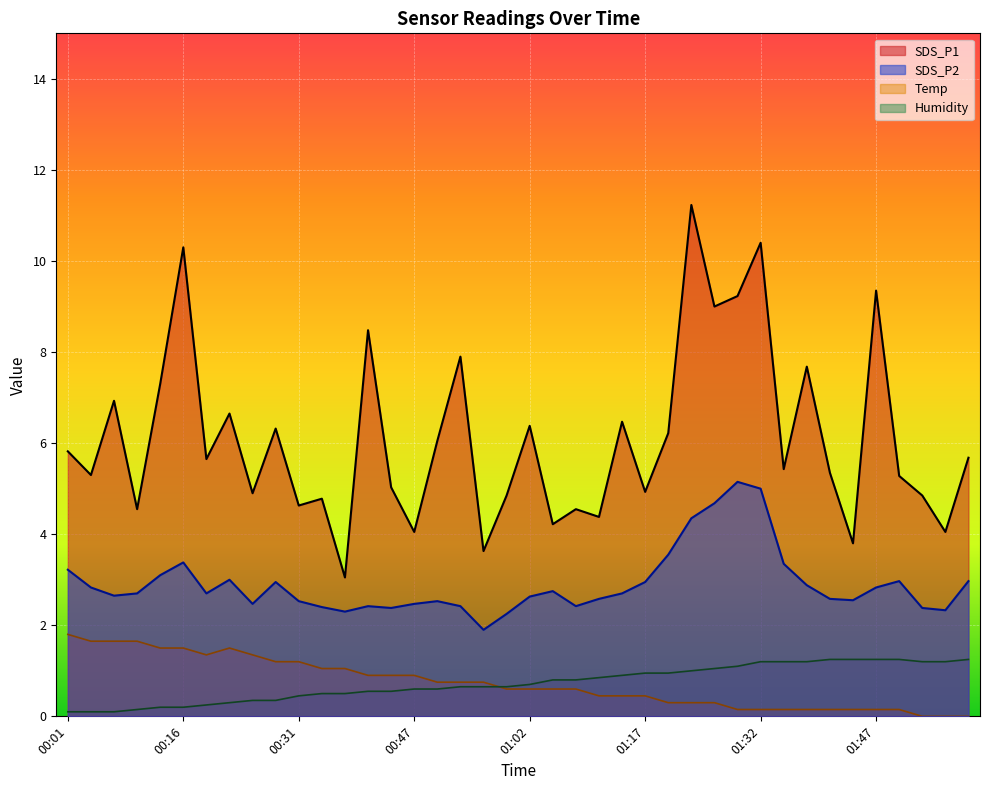

What is the difference between the highest and lowest values at 00:10?

4.4